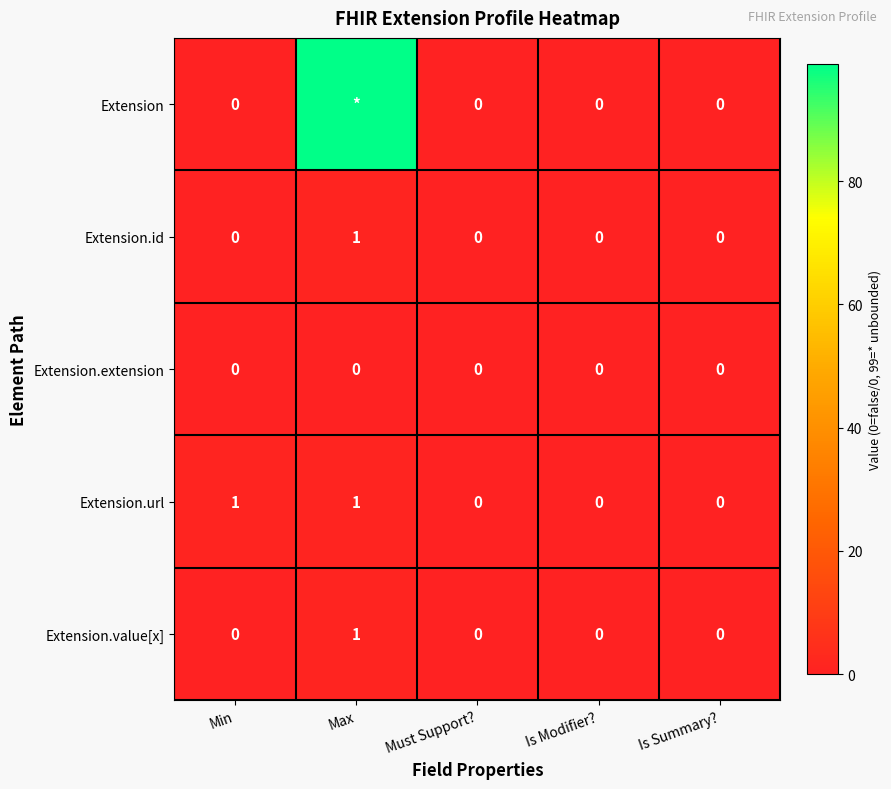

Which category has the highest value across all series?

Max